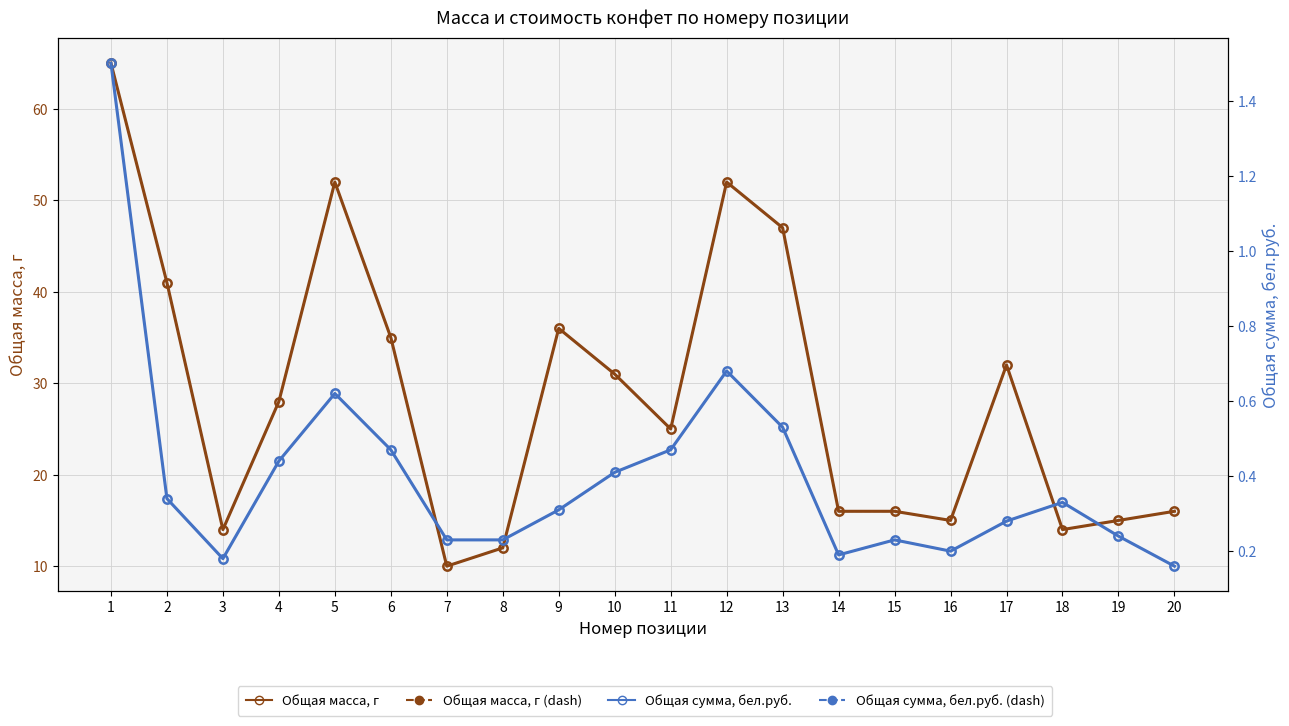

How many lines are shown in the chart?

4